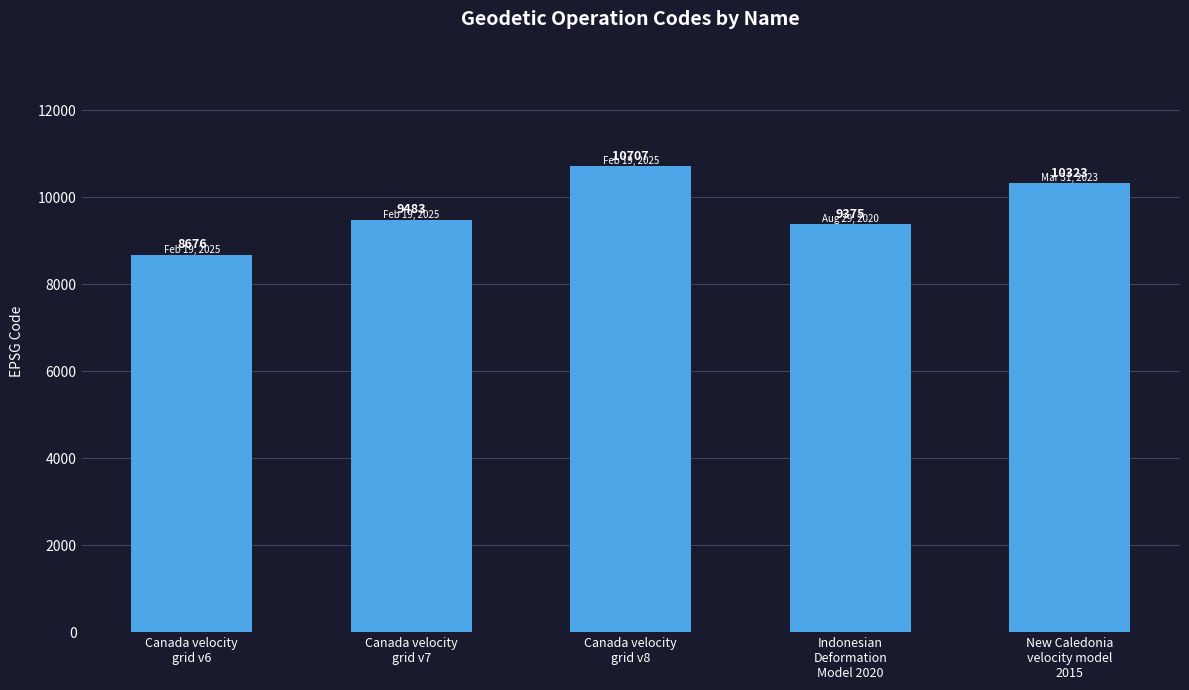

What is the maximum value shown in the chart?

10707